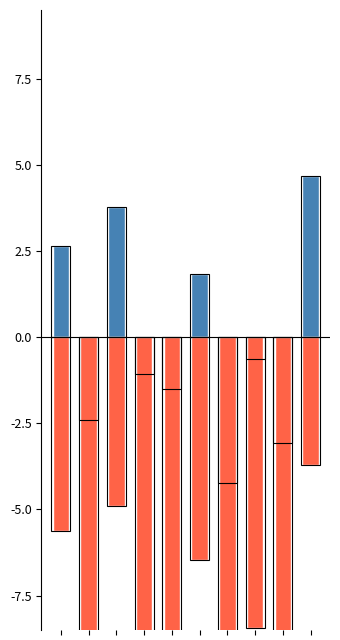

Reading left to right, what are all the values shown in this chart?

% White British (deviation): 2.6	-2.4	3.8	-1.1	-1.5	1.8	-4.2	-0.6	-3.1	4.7
Non-White % (negated): -5.6	-9.9	-4.9	-9.2	-8.9	-6.5	-10.2	-8.4	-10.4	-3.7